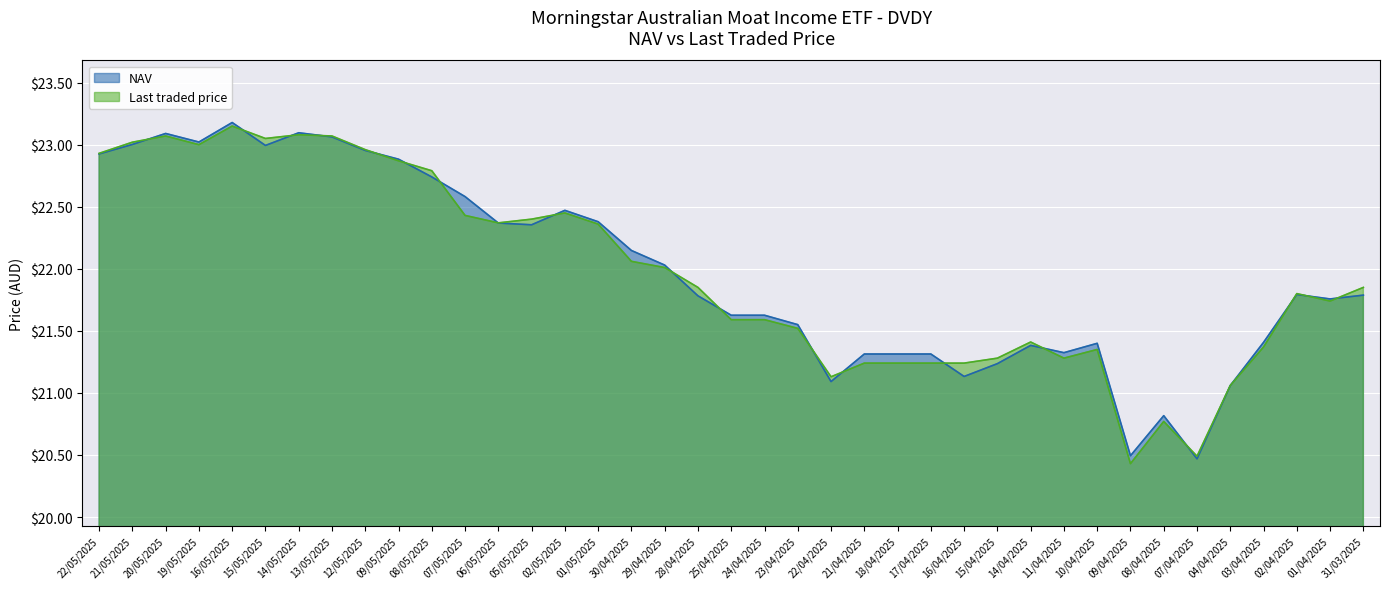

Rank the categories by Last traded price value from highest to lowest.

16/05/2025, 14/05/2025, 20/05/2025, 13/05/2025, 15/05/2025, 21/05/2025, 19/05/2025, 12/05/2025, 22/05/2025, 09/05/2025, 08/05/2025, 02/05/2025, 07/05/2025, 05/05/2025, 06/05/2025, 01/05/2025, 30/04/2025, 29/04/2025, 28/04/2025, 31/03/2025, 02/04/2025, 01/04/2025, 25/04/2025, 24/04/2025, 23/04/2025, 14/04/2025, 03/04/2025, 10/04/2025, 15/04/2025, 11/04/2025, 21/04/2025, 18/04/2025, 17/04/2025, 16/04/2025, 22/04/2025, 04/04/2025, 08/04/2025, 07/04/2025, 09/04/2025